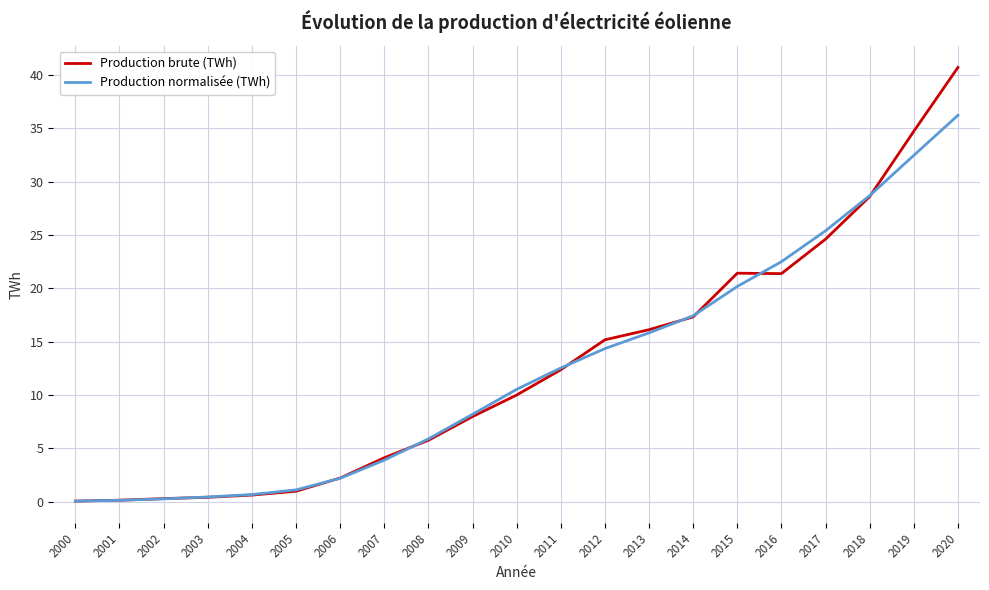

What is the spread (max minus min) of values at 2015?

1.2